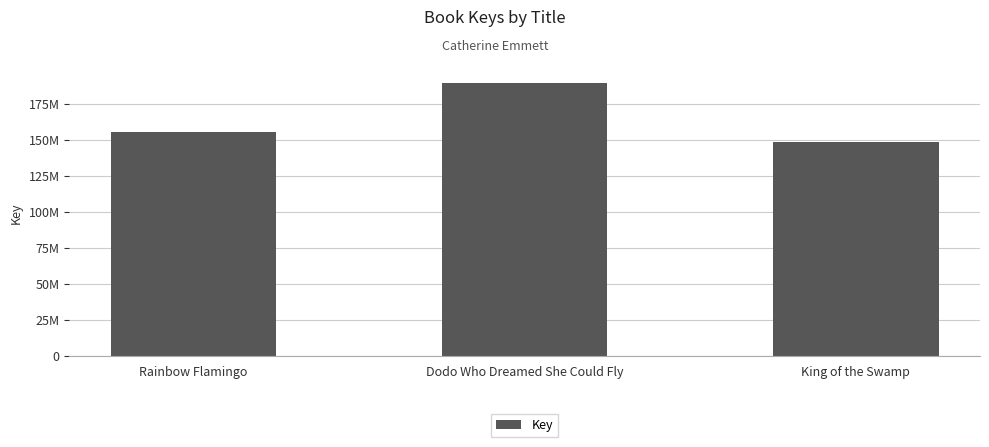

Does the chart contain any negative values?

No